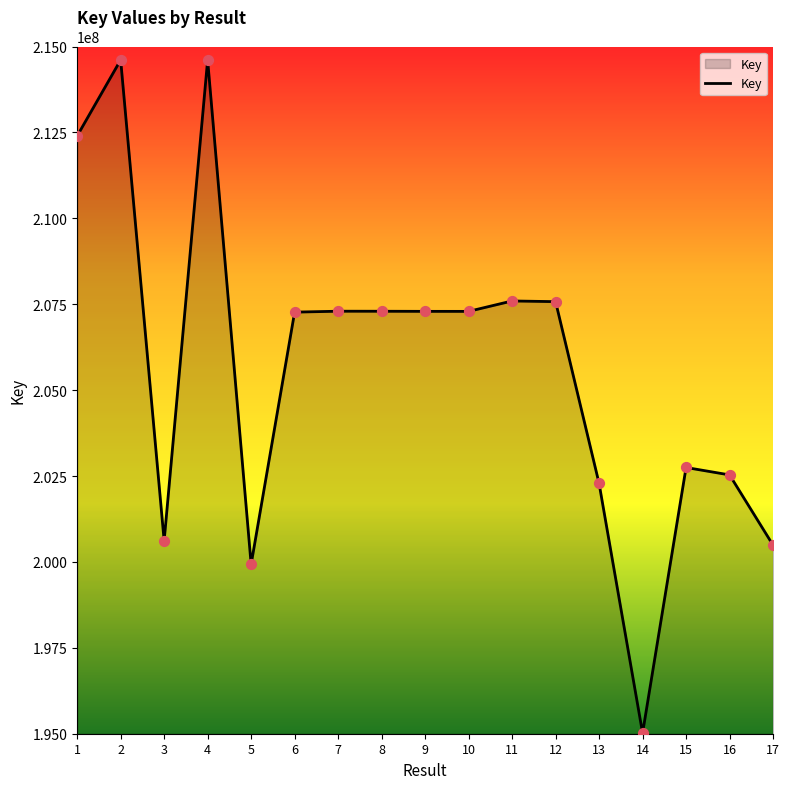

Between 10 and 17, which is larger?

10